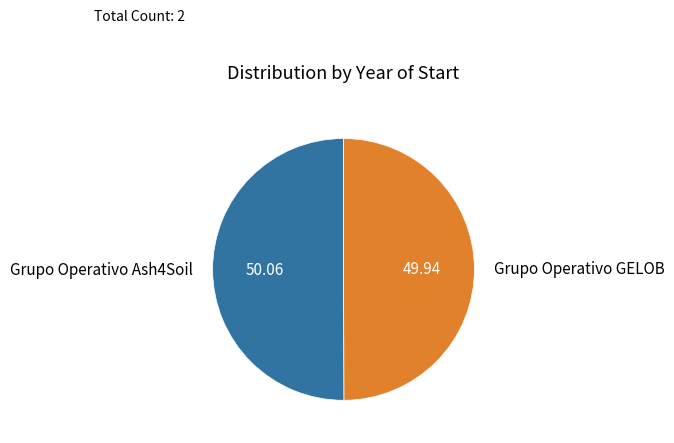

Combined, do Grupo Operativo GELOB and Grupo Operativo Ash4Soil account for over 50%?

Yes